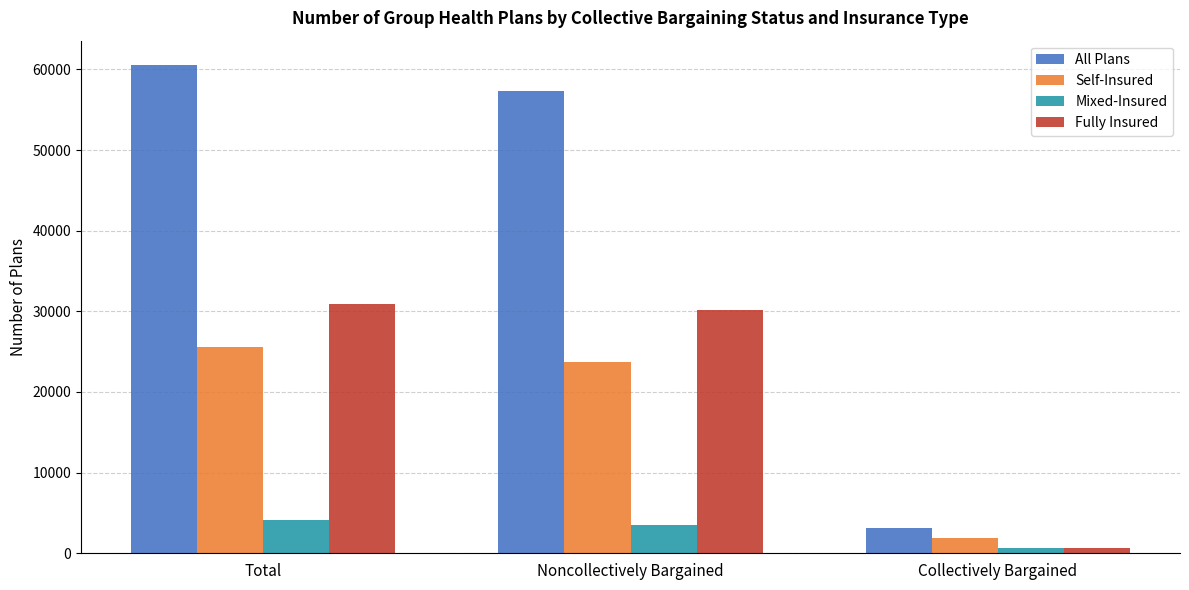

List the series in order of their peak value, lowest first.

Mixed-Insured, Self-Insured, Fully Insured, All Plans